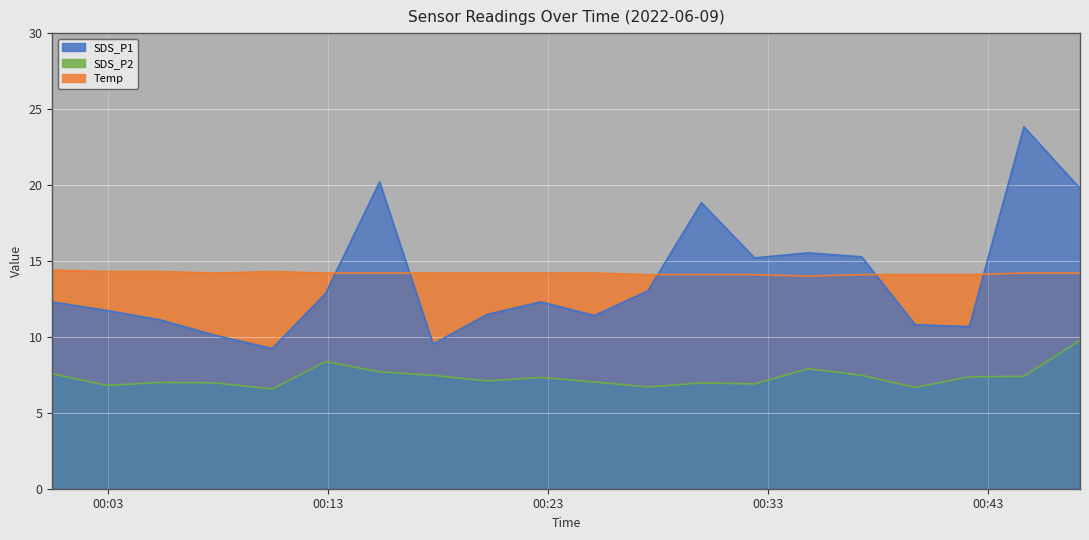

What is the difference between the second highest and minimum values in the SDS_P1 series?

11.0